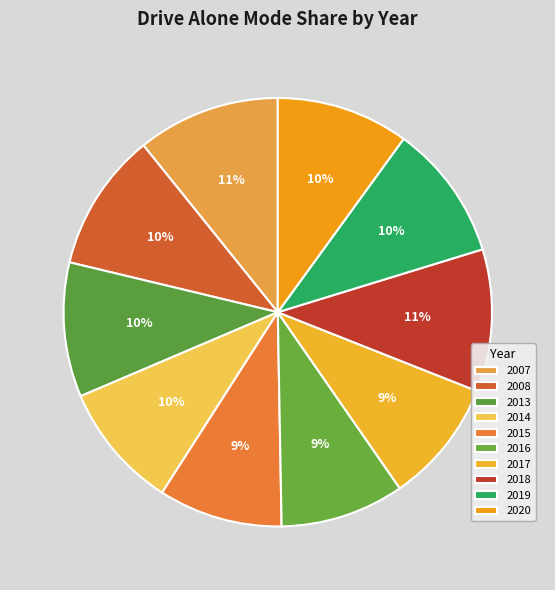

How many slices are in this pie chart?

10